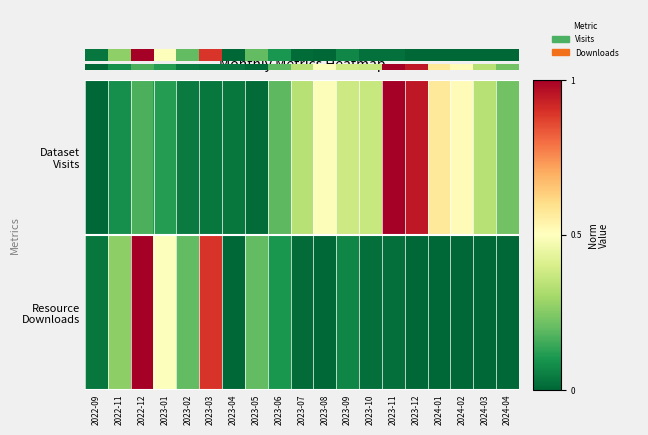

What is the maximum value for Resource Downloads?

1.0